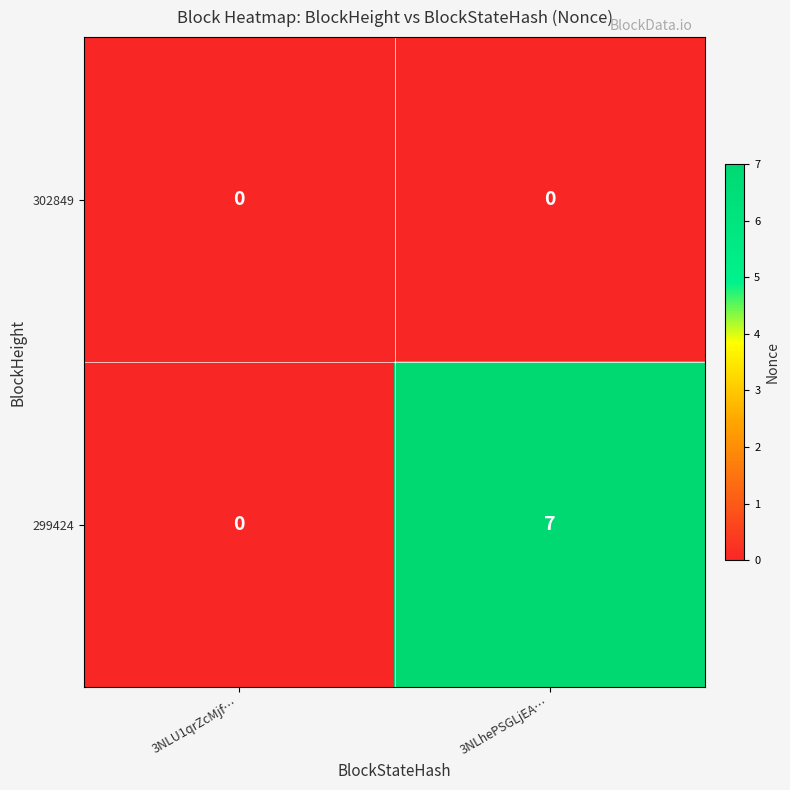

Reading left to right, what are all the values shown in this chart?

302849: 3NLU1qrZcMjf…=0	3NLhePSGLjEA…=0
299424: 3NLU1qrZcMjf…=0	3NLhePSGLjEA…=7